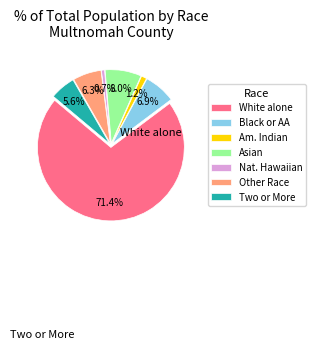

What is the majority slice?

White alone